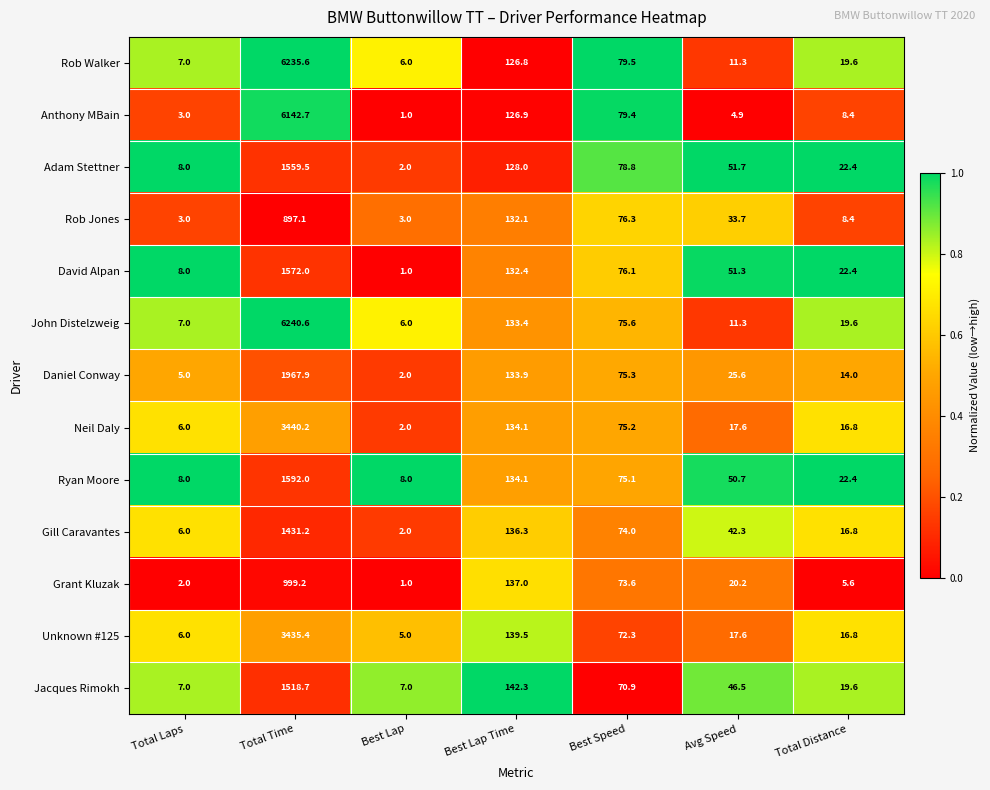

What is the greatest value displayed?

6240.6